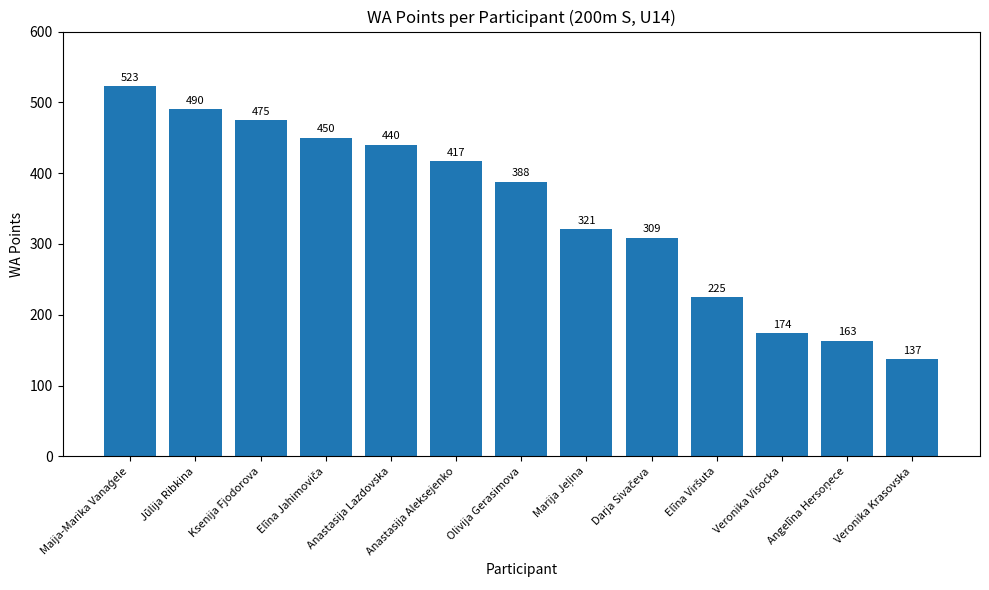

What is the change in value from Olivija Gerasimova to Veronika Krasovska?

-251